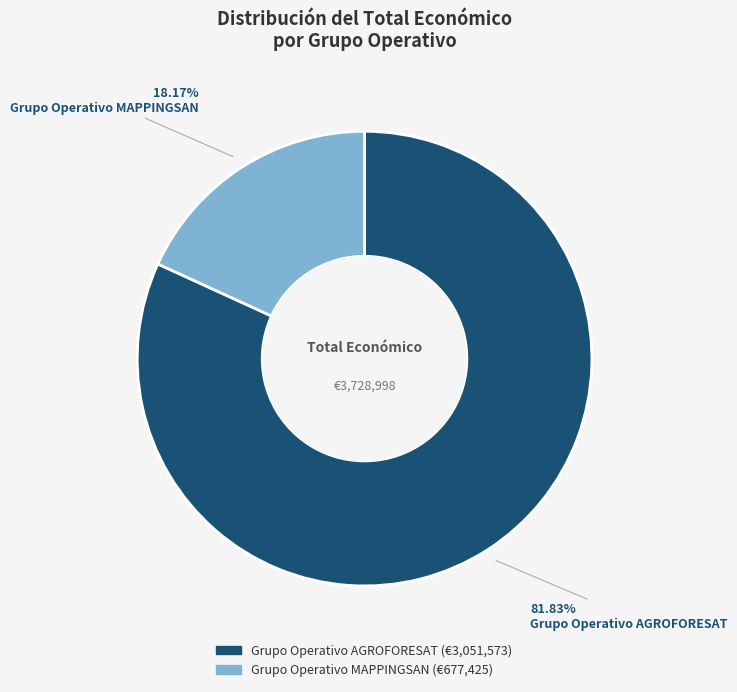

Count the number of slices in the pie.

2